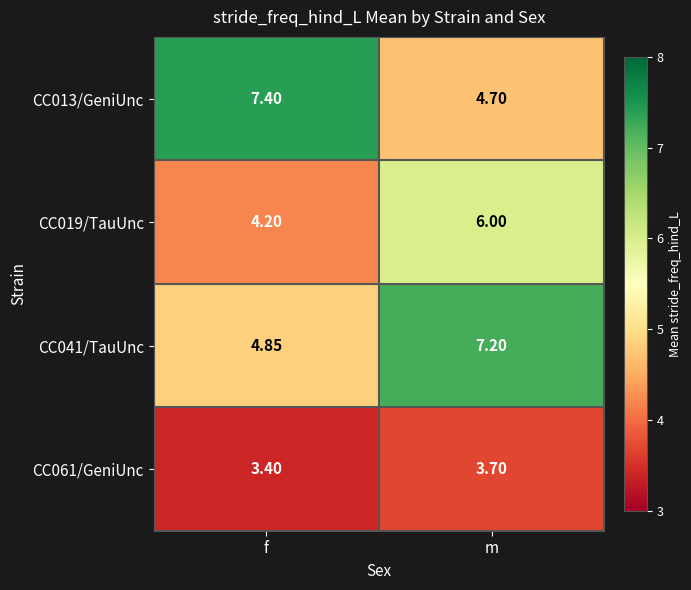

What is the smallest value displayed?

3.4